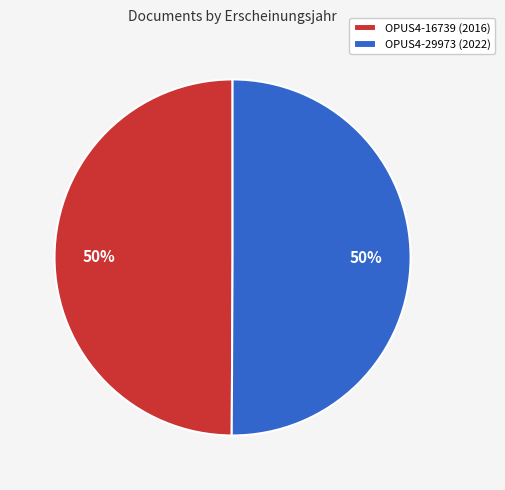

Approximately how many times larger is the value at OPUS4-16739 (2016) compared to OPUS4-29973 (2022)?

1.0